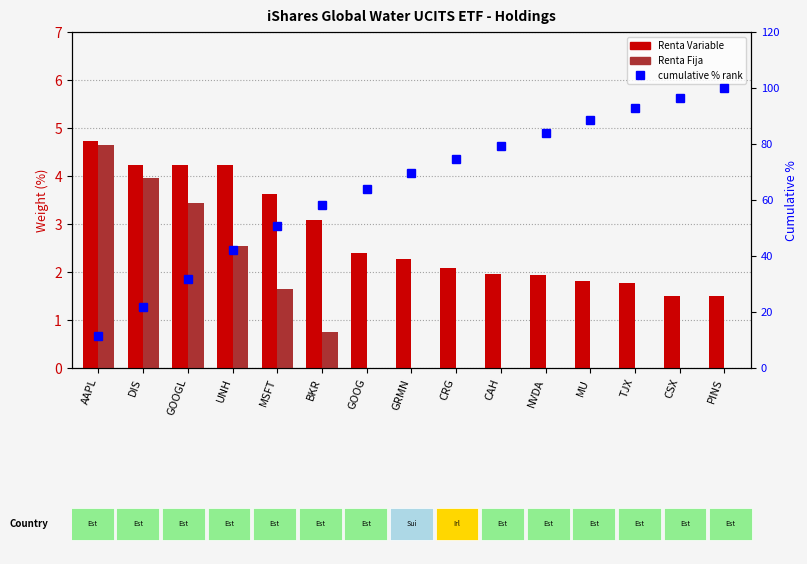

The Renta Fija series shows 3.4 at GOOGL. True or false?

True